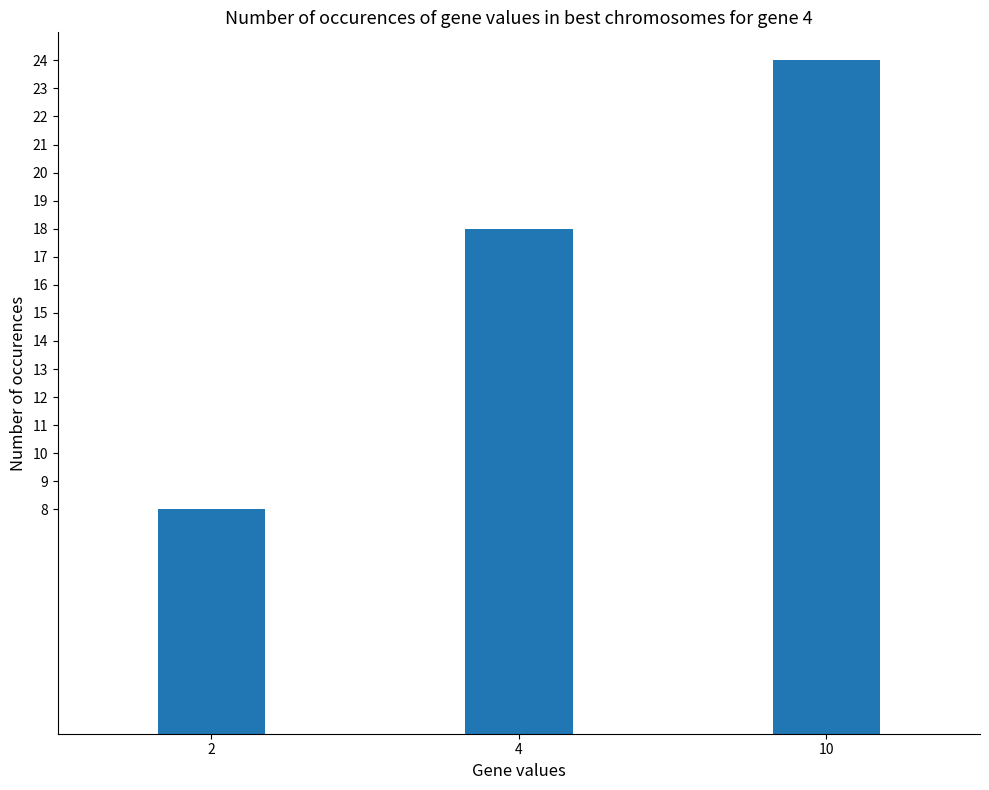

Read the value at 4.

18